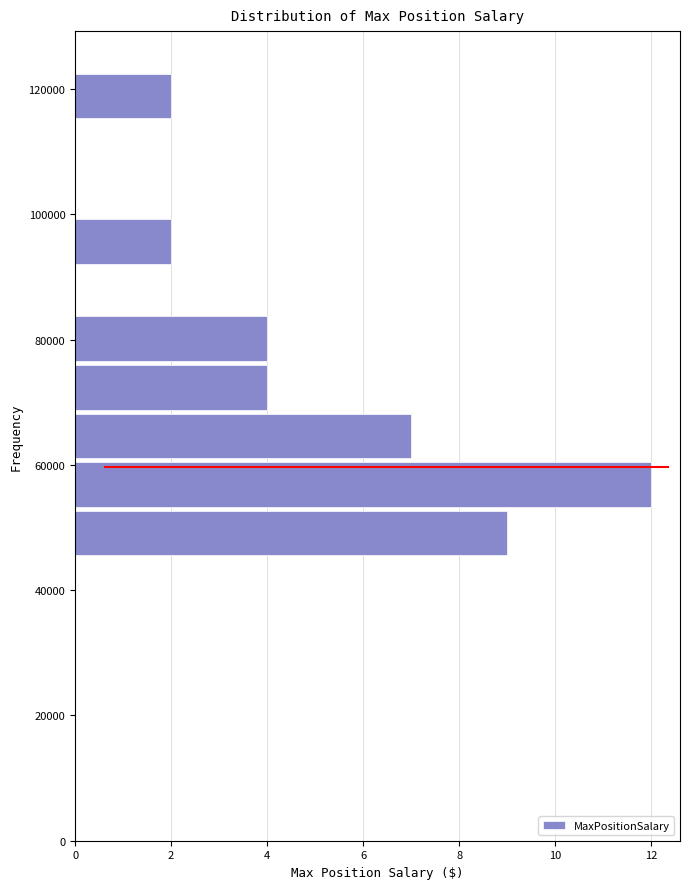

Read against the y-axis, roughly where is the centre of the longest bar?

56000